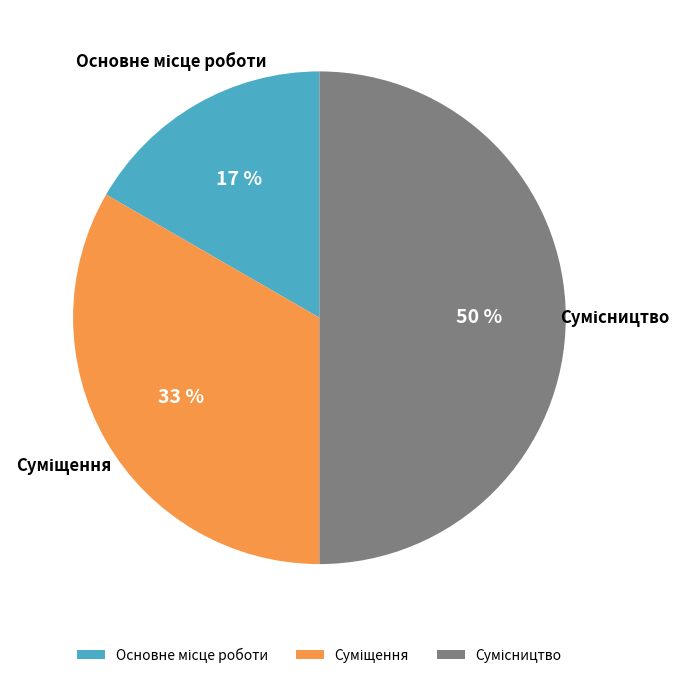

To the nearest percent, what is the average slice percentage?

33%